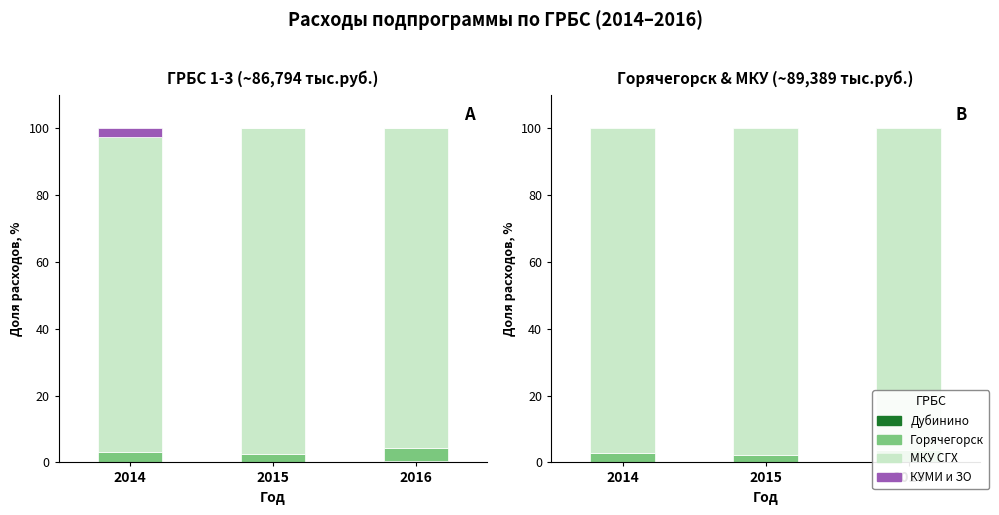

What is the sum of all МКУ СГХ values?

290.9